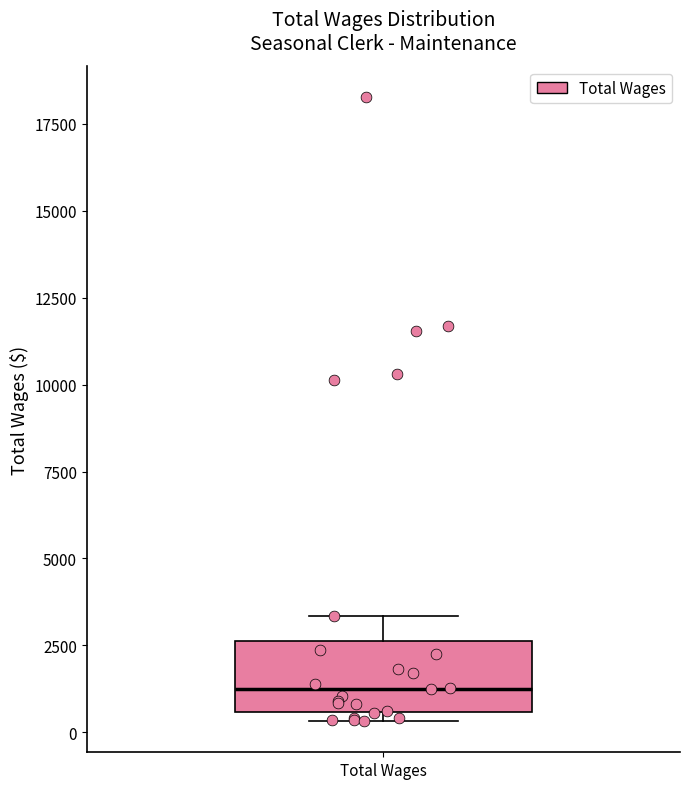

Where does the upper whisker of the box for Total Wages end on the y-axis? The values are not printed on the chart, so give them approximately, as read against the axis.

3500